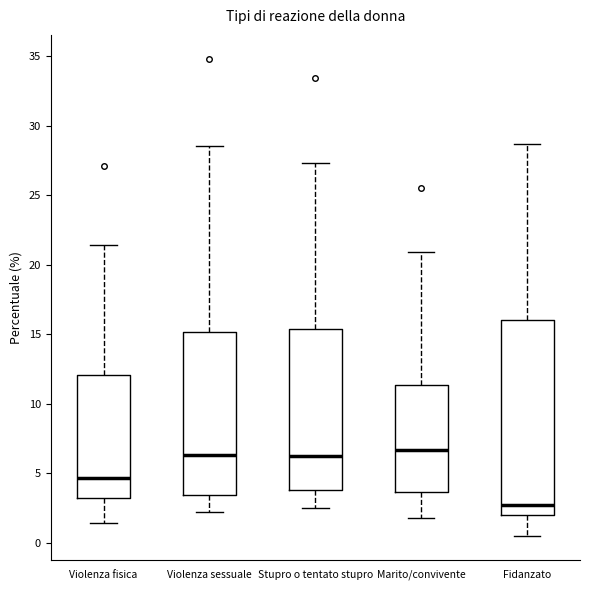

Where does the lower whisker of the box for Violenza sessuale end on the y-axis? The values are not printed on the chart, so give them approximately, as read against the axis.

2.0